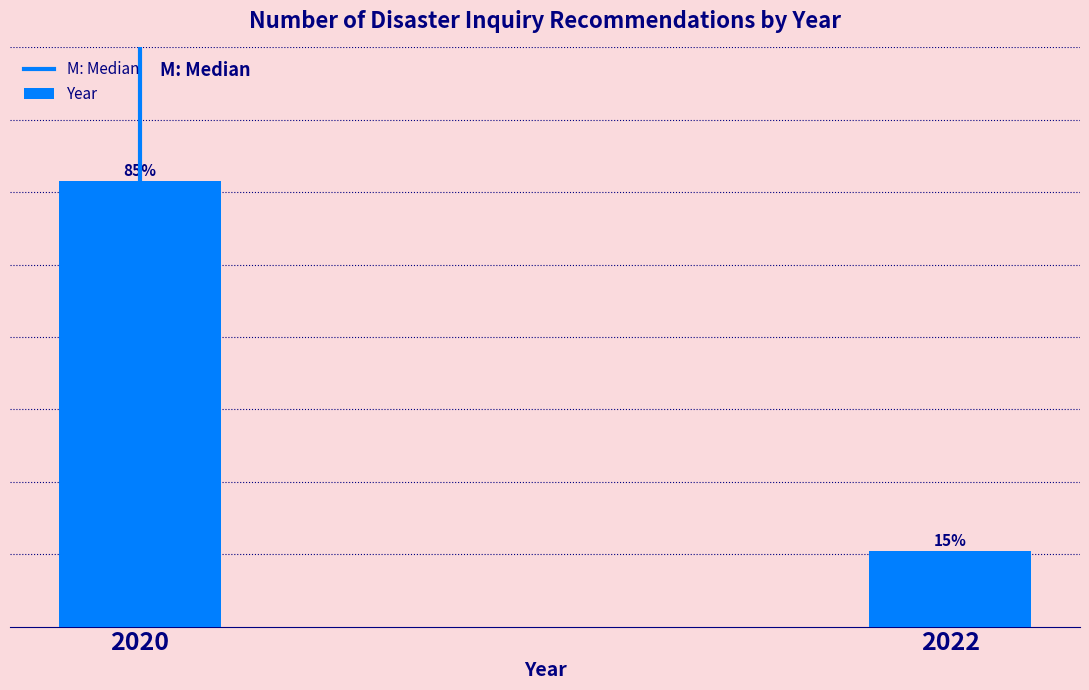

Are the bars horizontal?

No